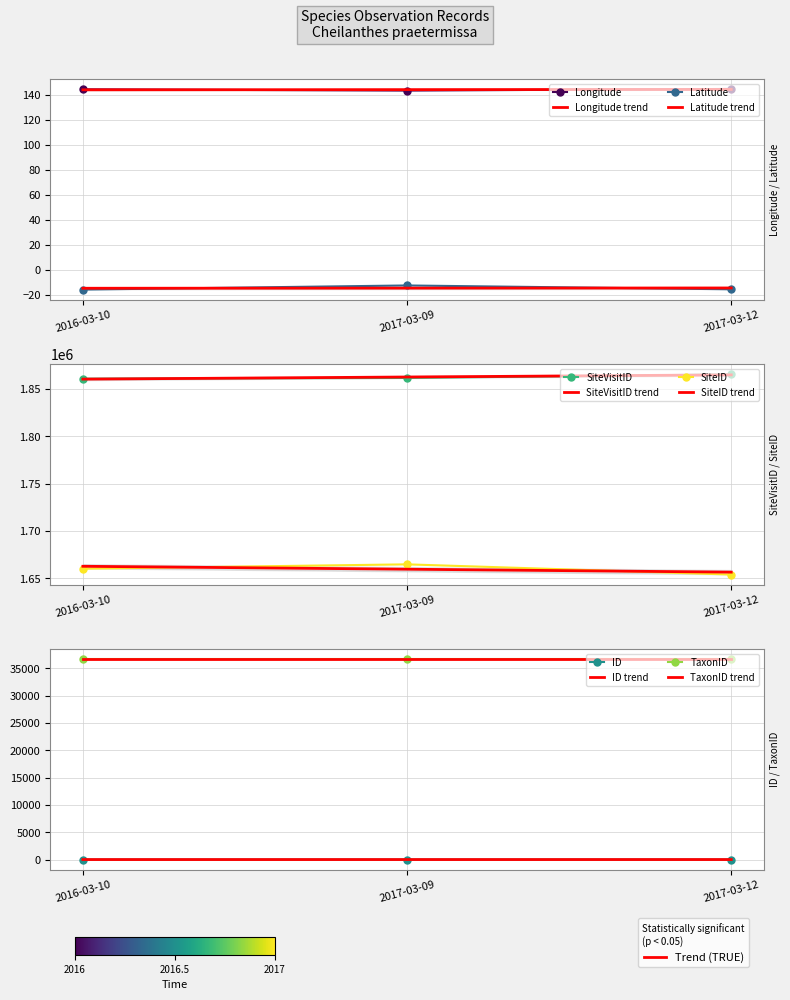

At which label does Latitude reach its minimum?

2016-03-10